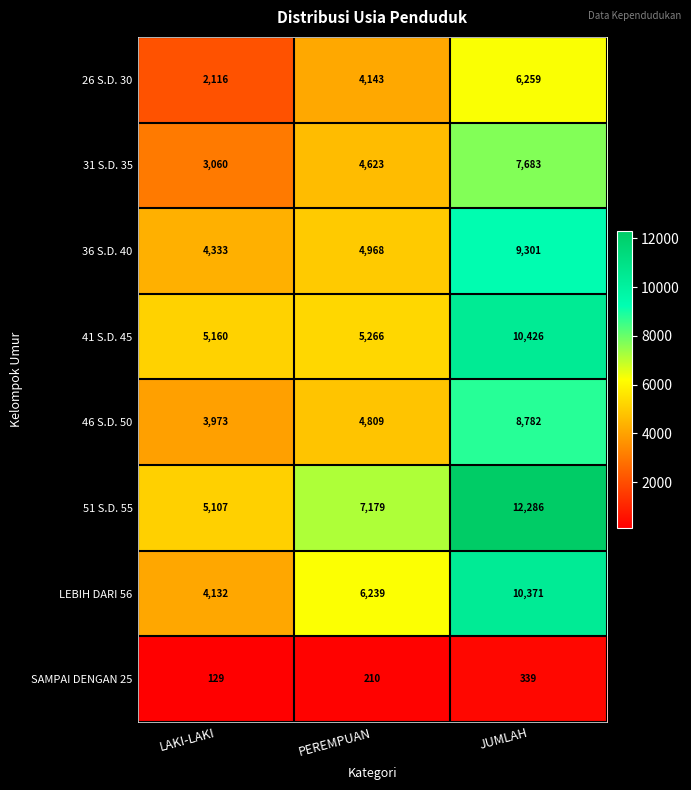

Which series has the largest total across all categories?

51 S.D. 55